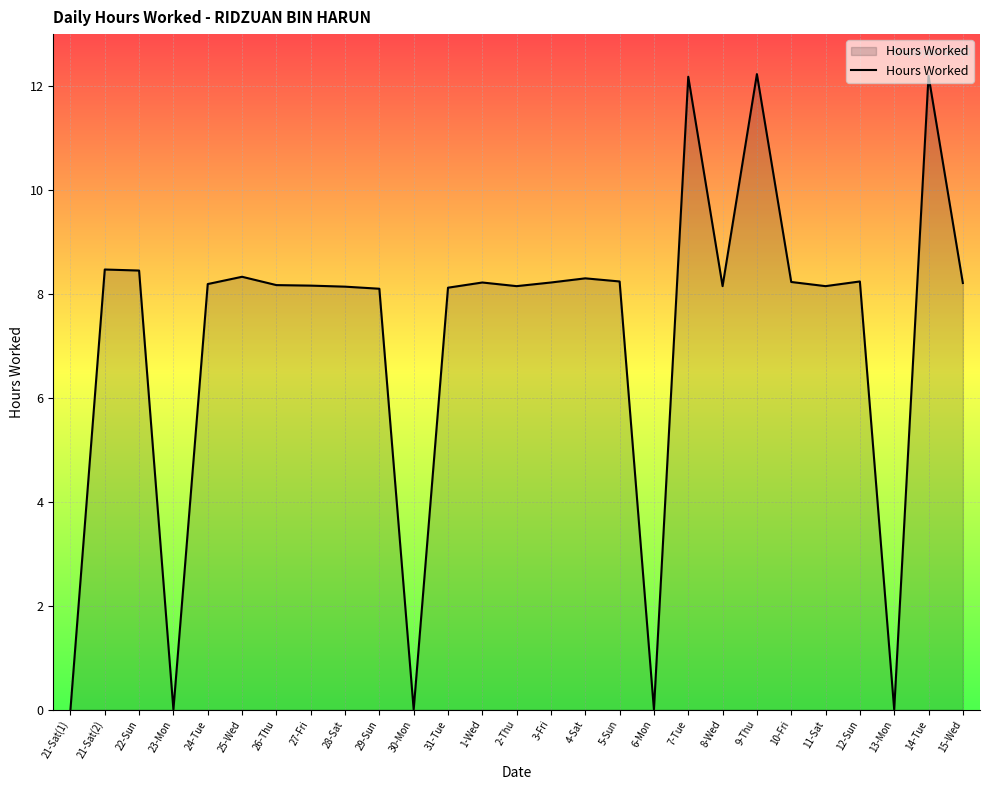

What is the ratio of the value at 22-Sun to the value at 2-Thu?

1.0